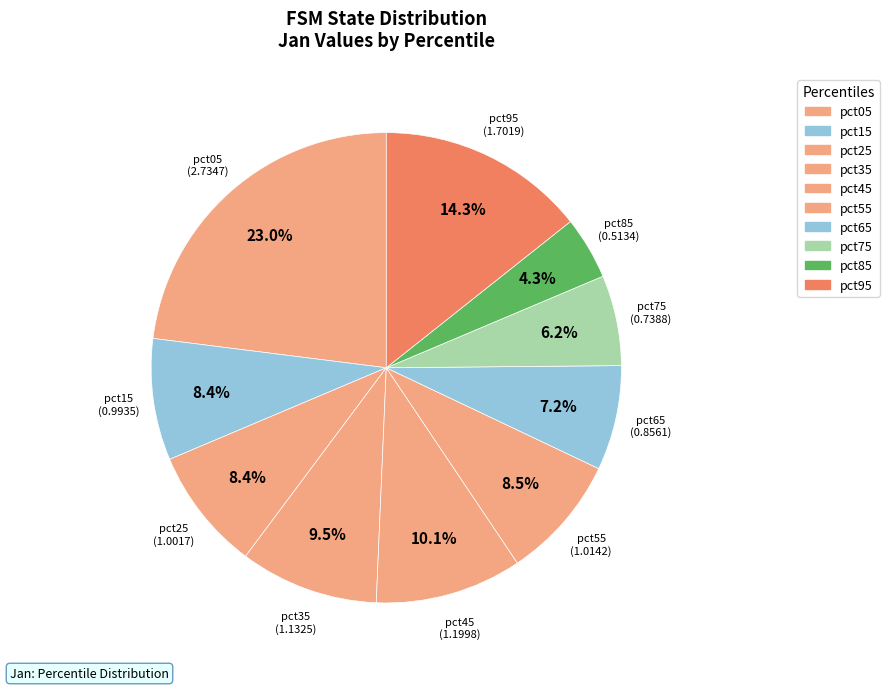

How many segments does this pie chart have?

10